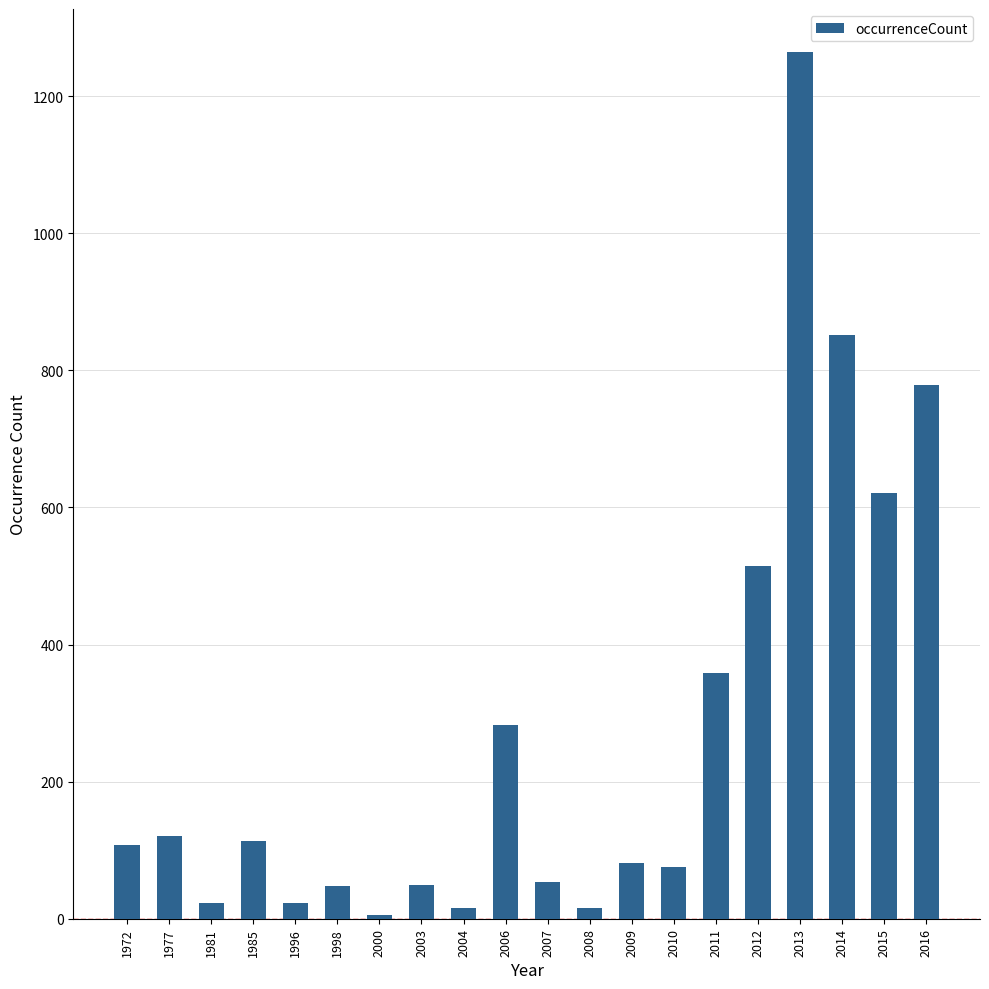

The value at 2013 is 1889. True or false?

False